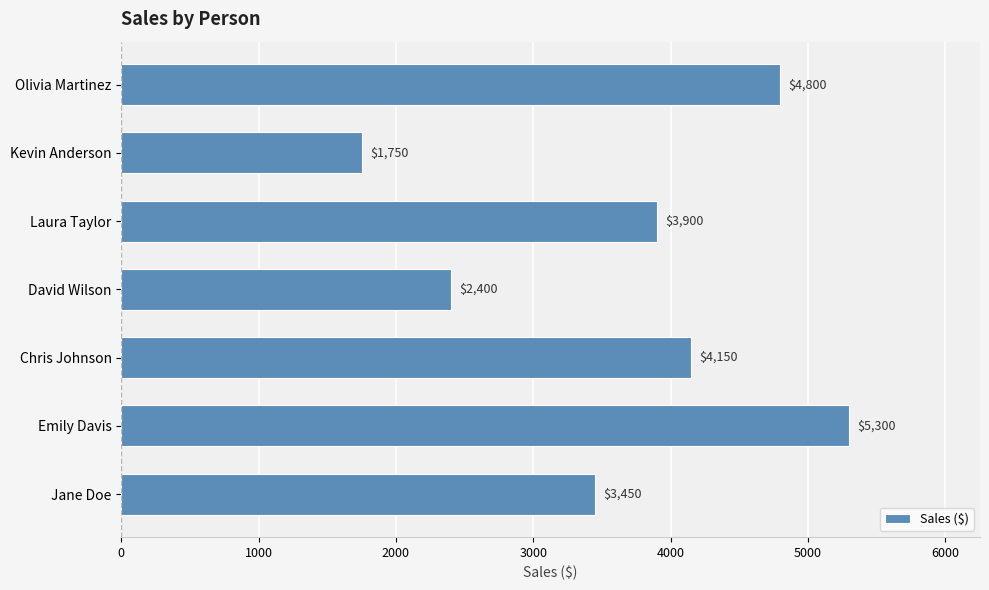

The value at Emily Davis is 5300. True or false?

True